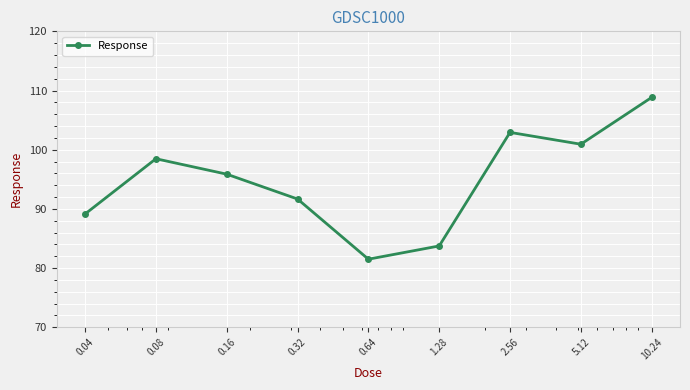

How many distinct data groups are displayed?

1